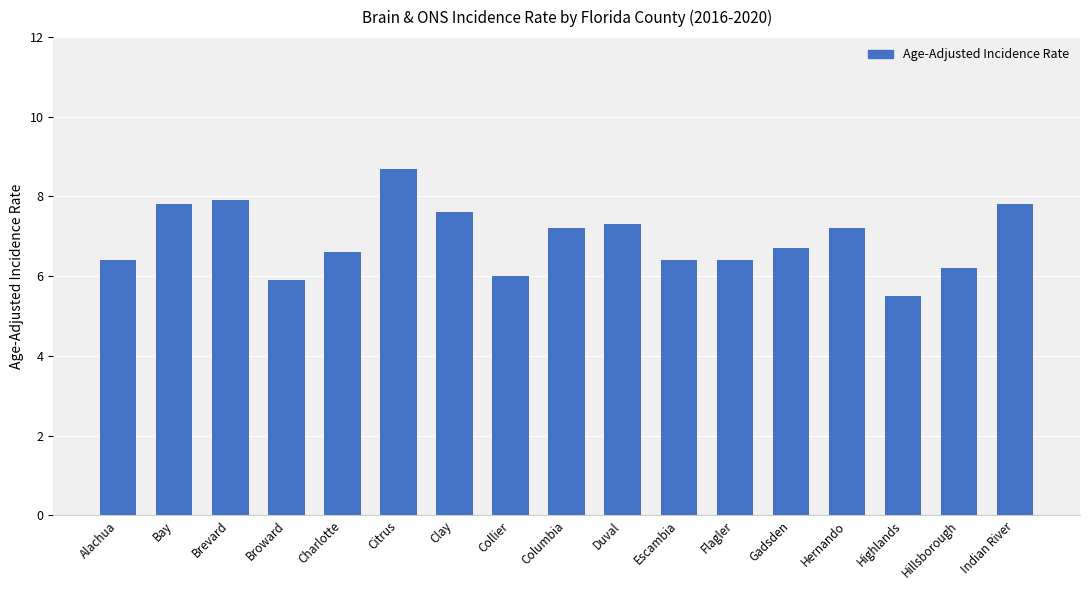

Reading left to right, what are all the values shown in this chart?

6.4	7.8	7.9	5.9	6.6	8.7	7.6	6.0	7.2	7.3	6.4	6.4	6.7	7.2	5.5	6.2	7.8